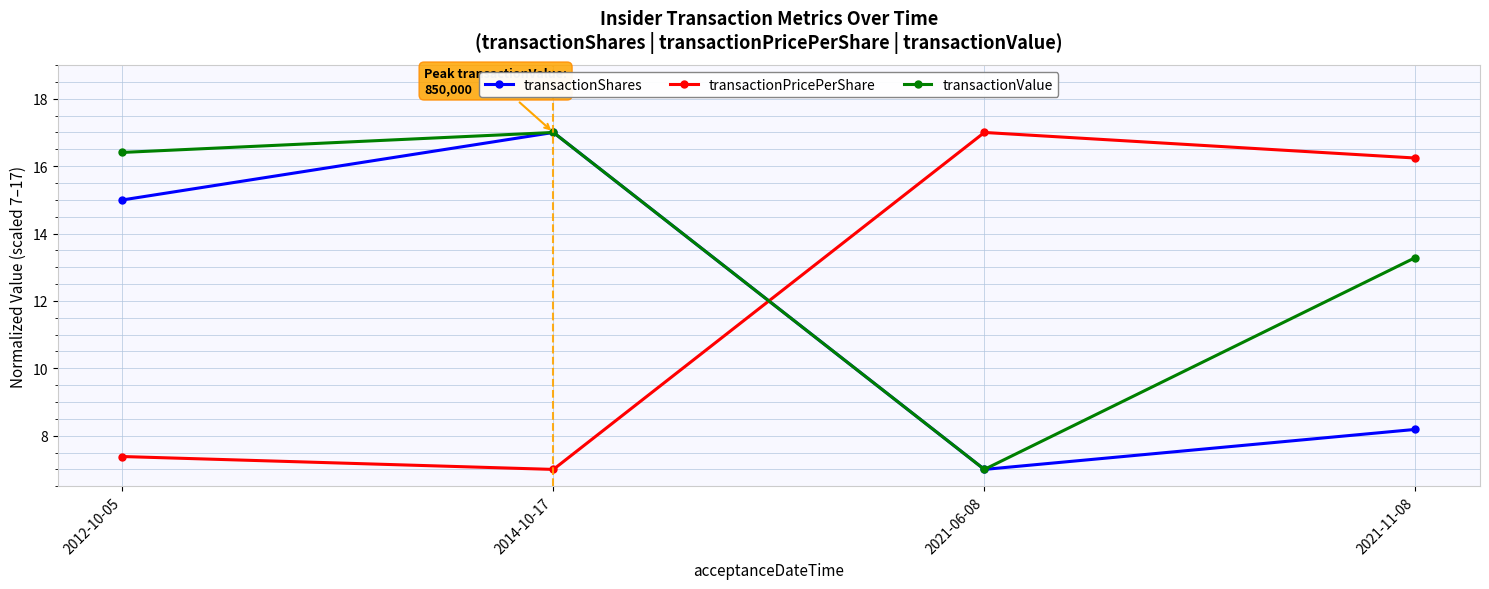

What is the sum of the transactionShares values at 2021-11-08 and 2021-06-08?

15.2